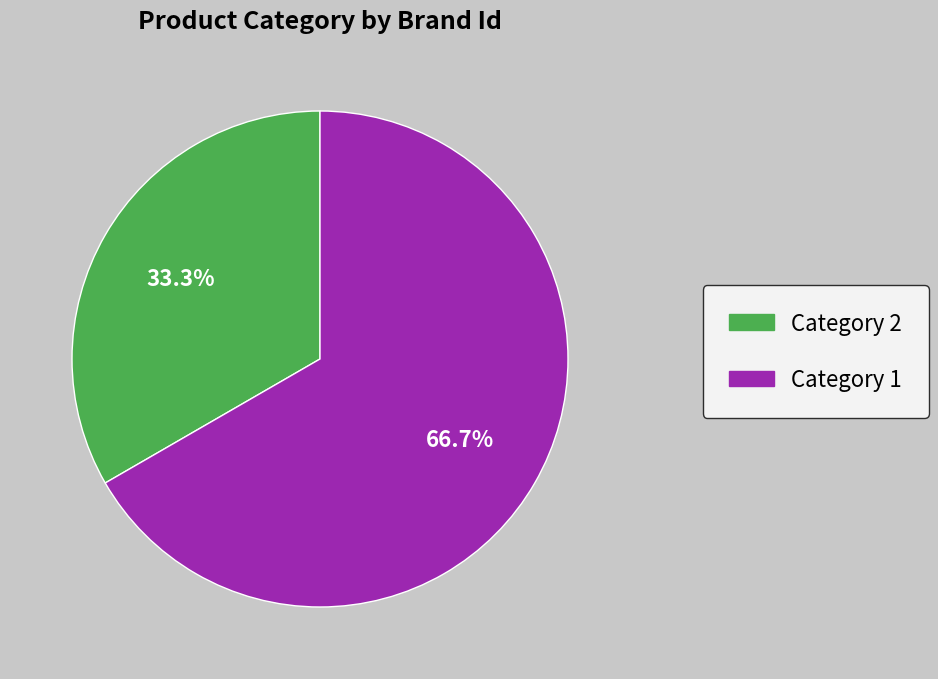

Rank the categories by value from highest to lowest.

Category 1, Category 2